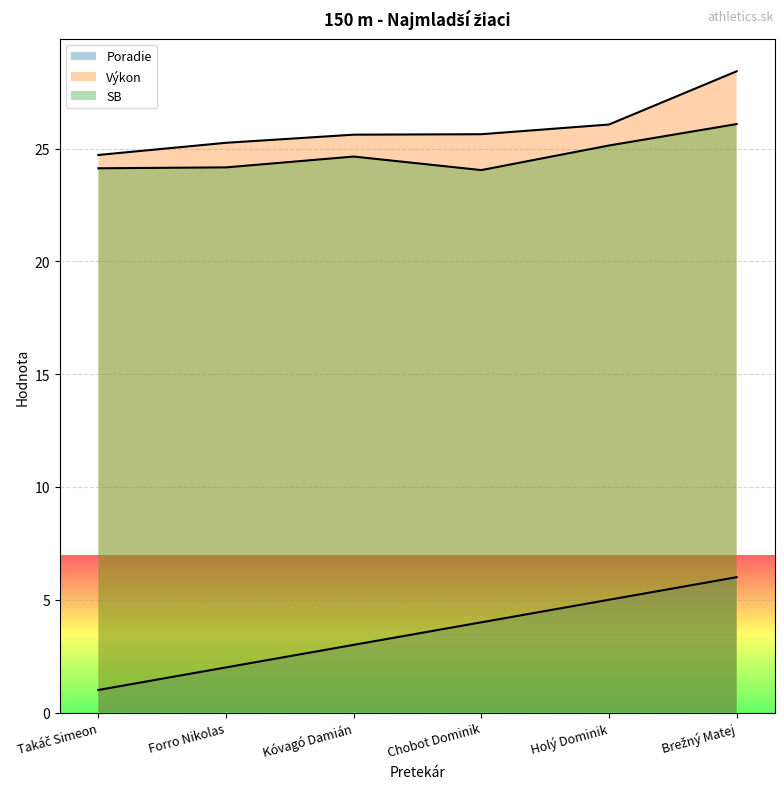

How many lines are shown in the chart?

3